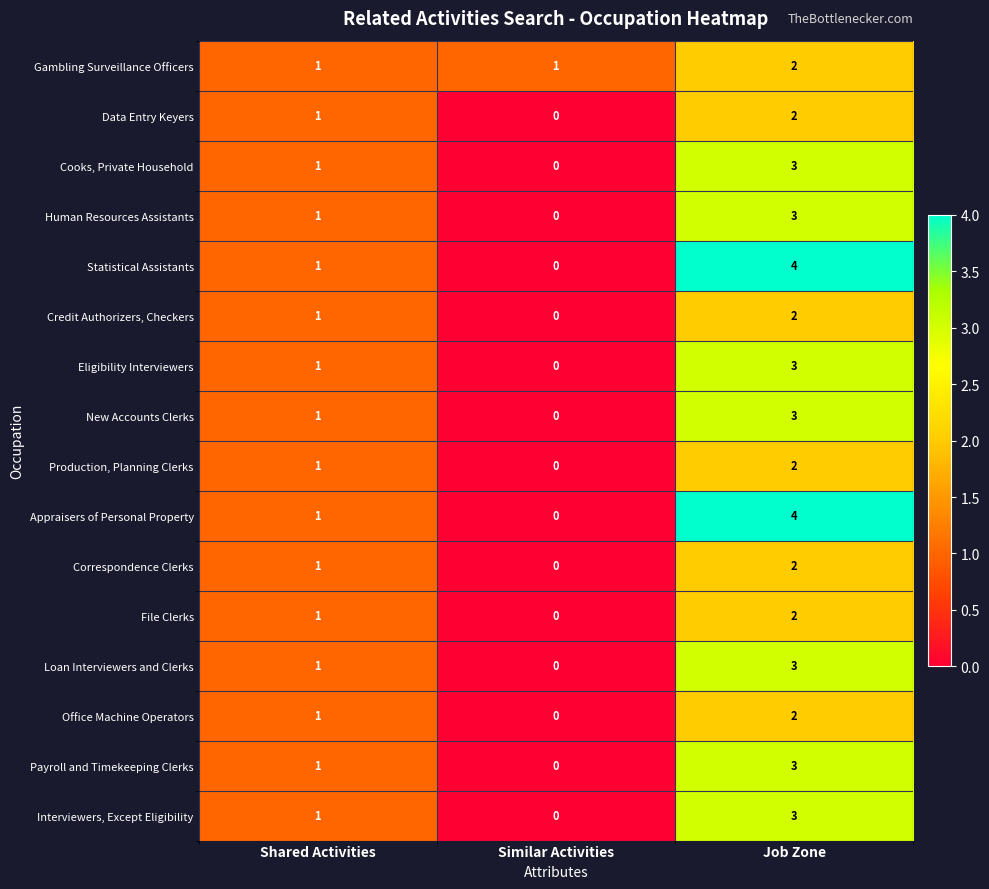

Count the number of categories in the chart.

3